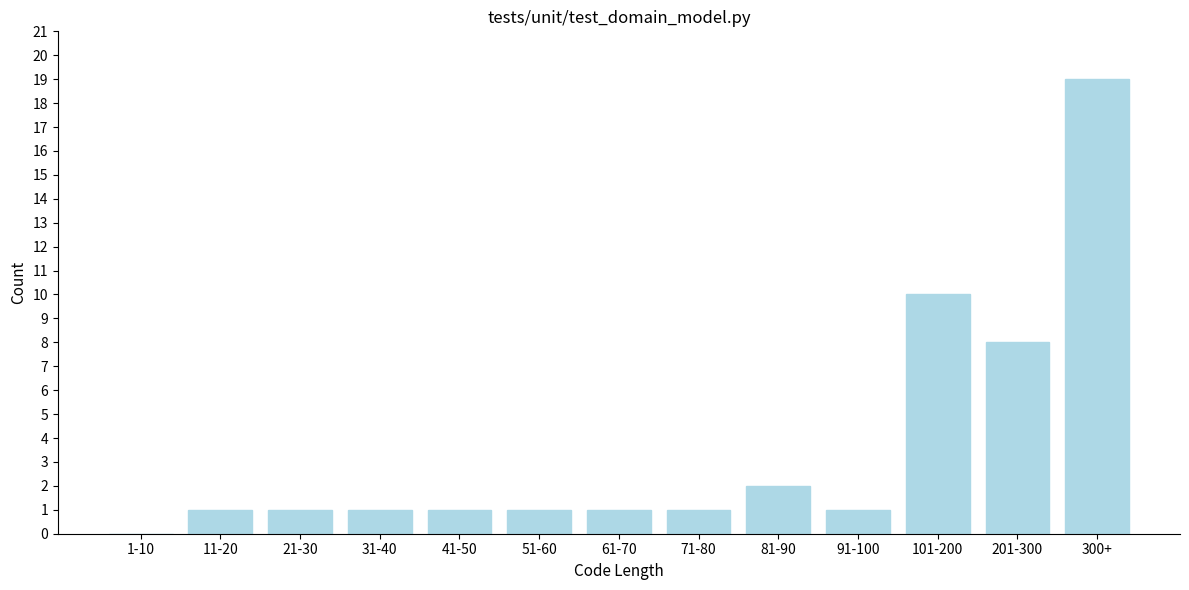

Reading left to right, transcribe all the data shown in this chart.

1-10=0	11-20=1	21-30=1	31-40=1	41-50=1	51-60=1	61-70=1	71-80=1	81-90=2	91-100=1	101-200=10	201-300=8	300+=19